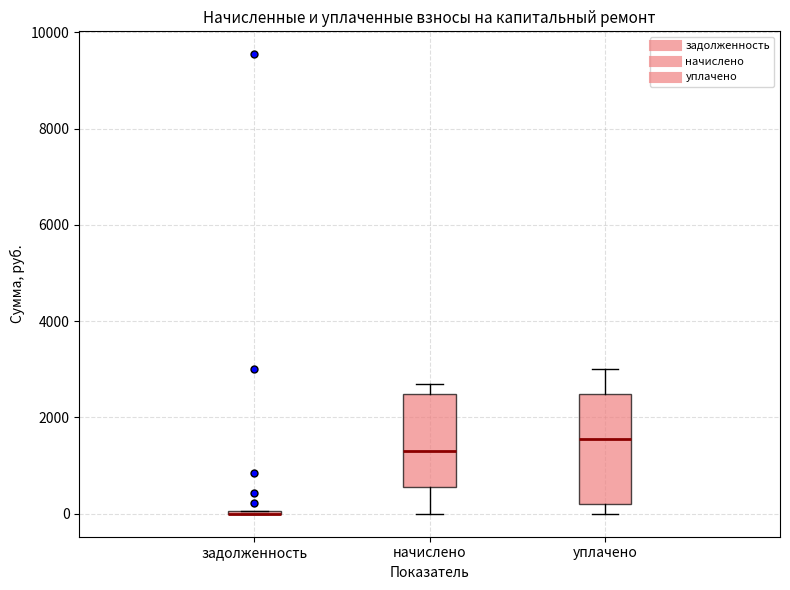

Comparing the boxes themselves (not the whiskers), which one is the tallest?

уплачено